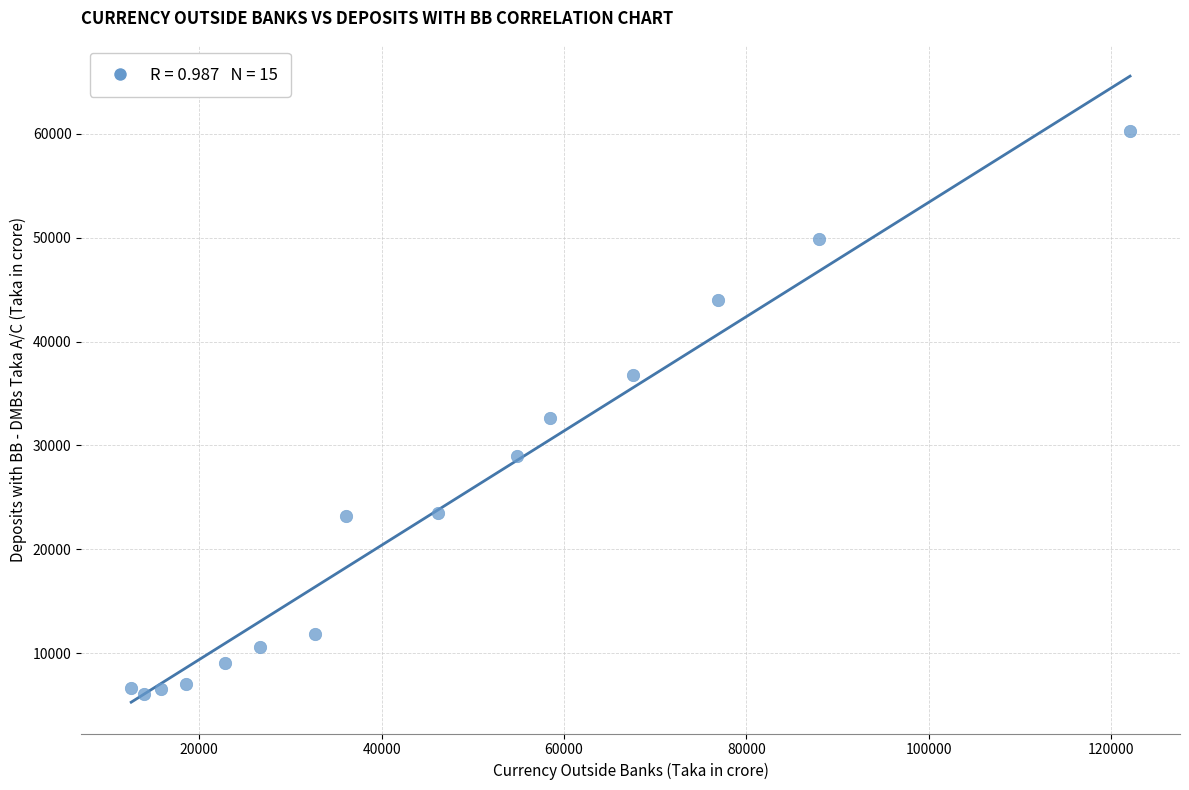

What is the range of X values (max minus min)?

109543.1